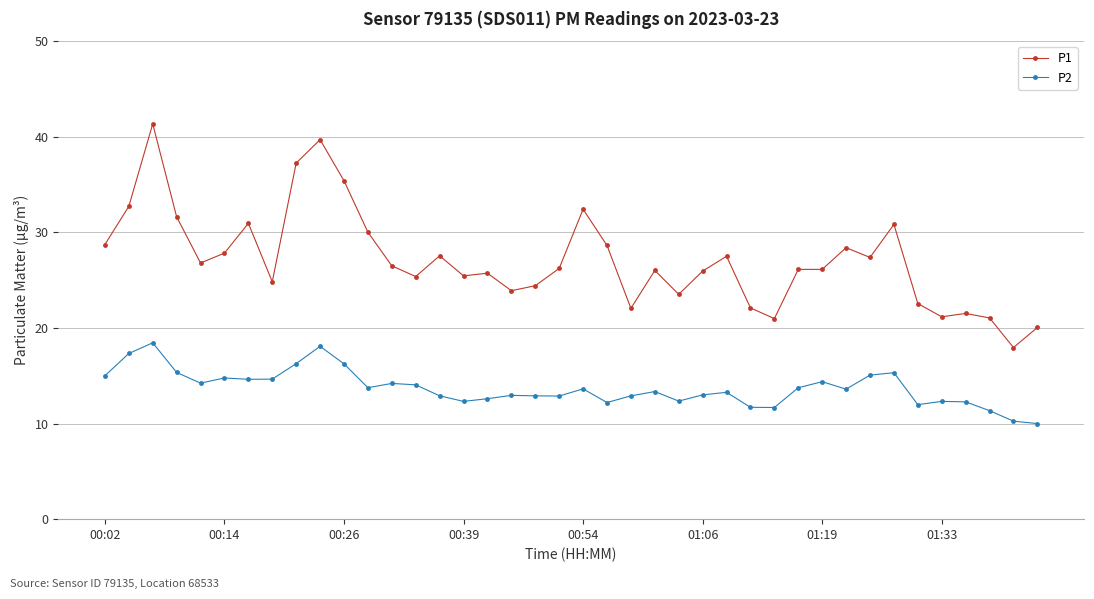

What is the smallest value displayed?

10.0